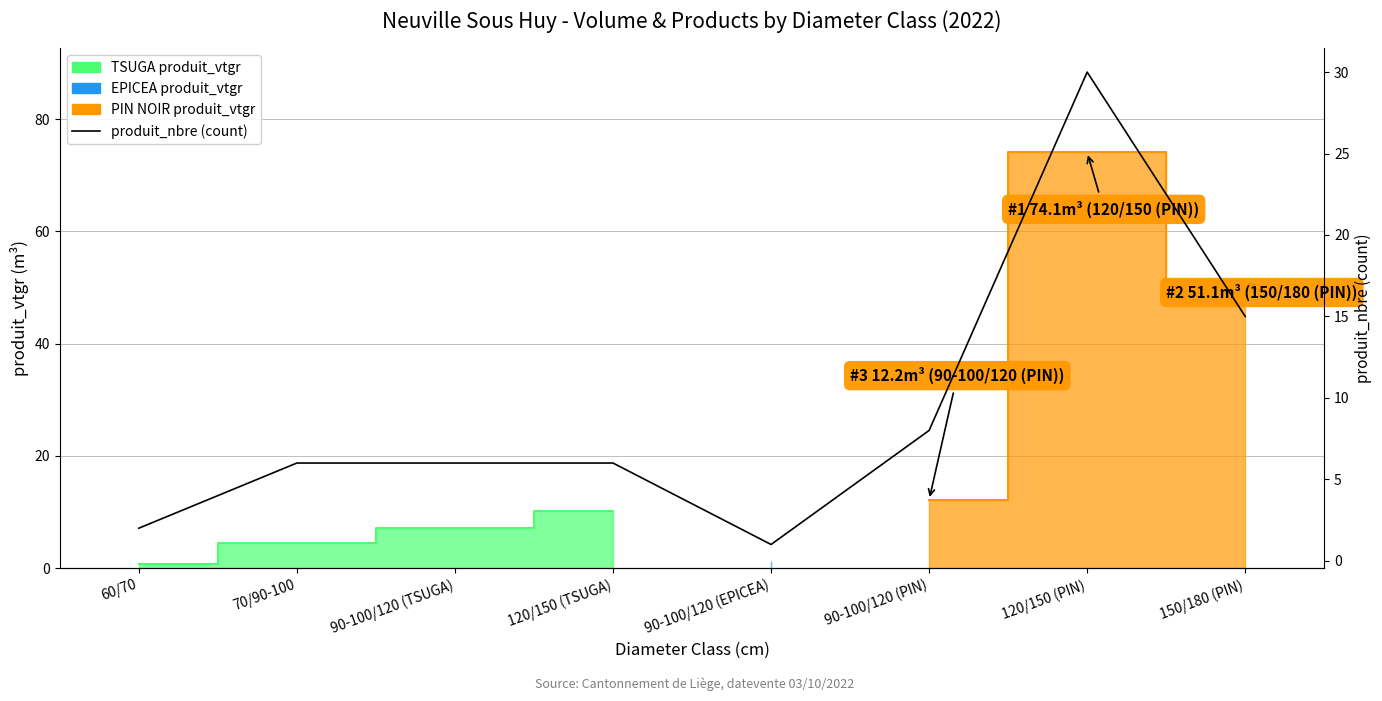

What position from the right is 150/180 (PIN)?

1